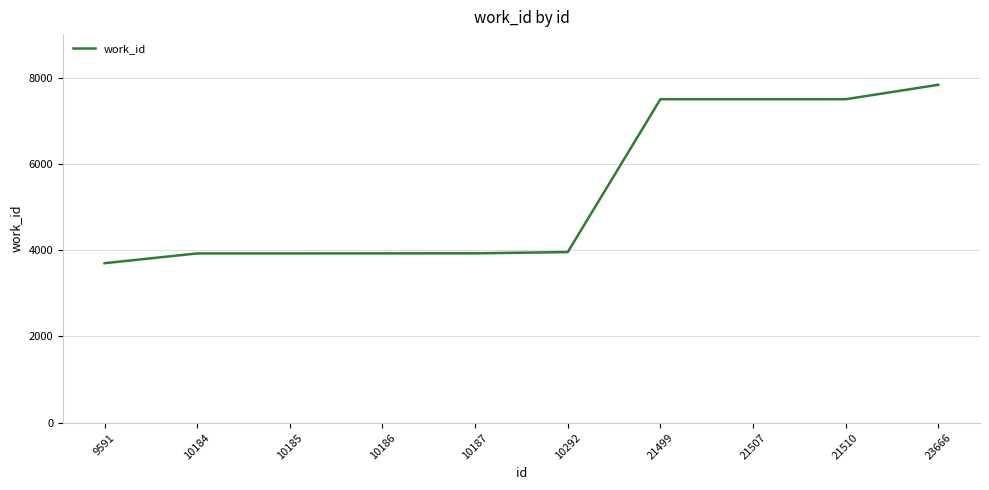

Which has a higher value, 9591 or 21499?

21499